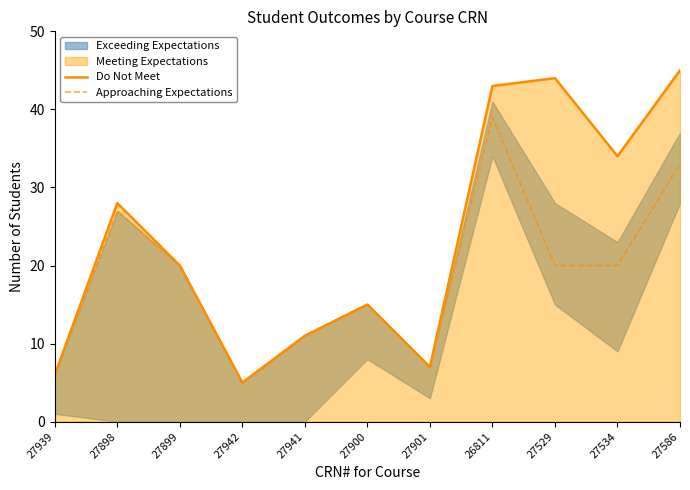

What is the sum of the Do Not Meet values at 27941 and 27586?

56